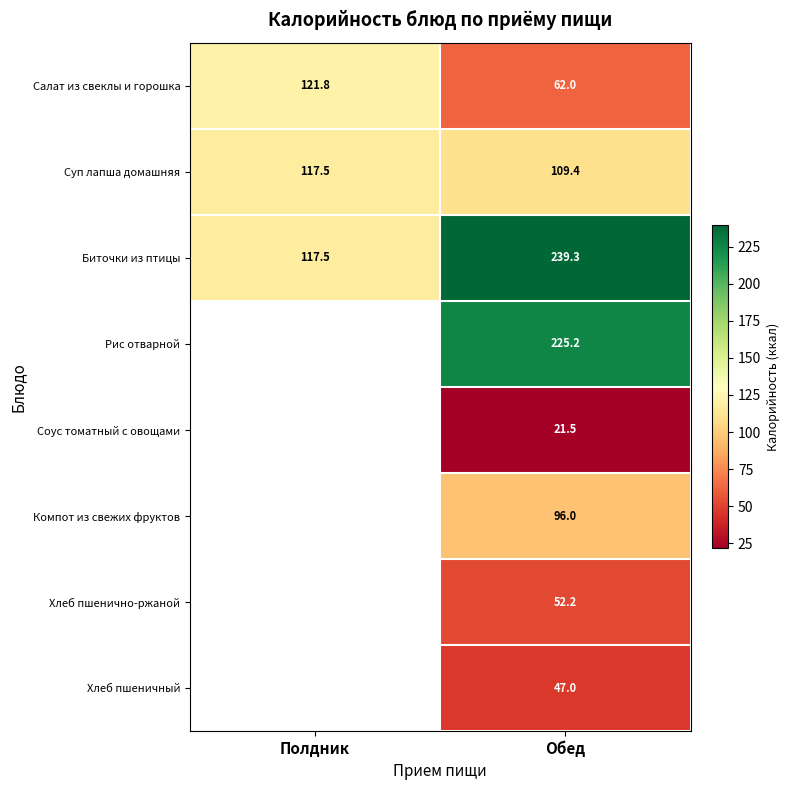

List the labels in order of Салат из свеклы и горошка value, smallest first.

Обед, Полдник